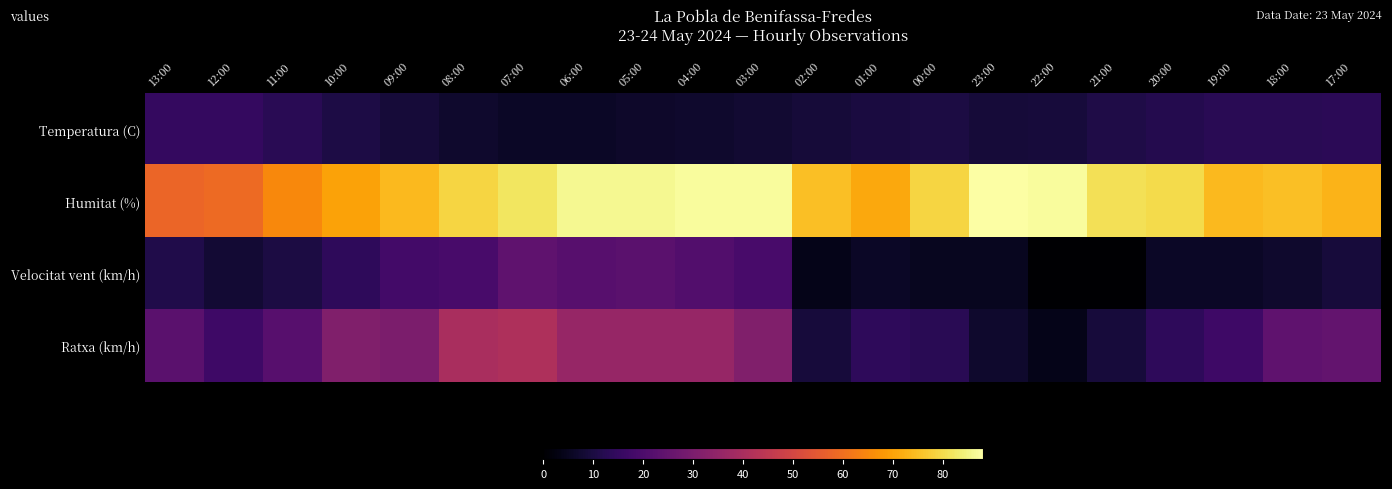

What is the greatest value displayed?

88.0